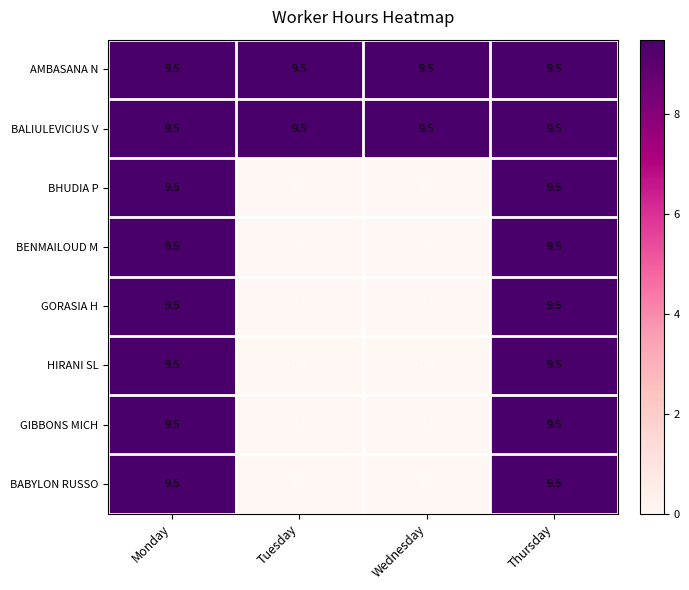

At which label does GORASIA H first exceed 9?

Monday